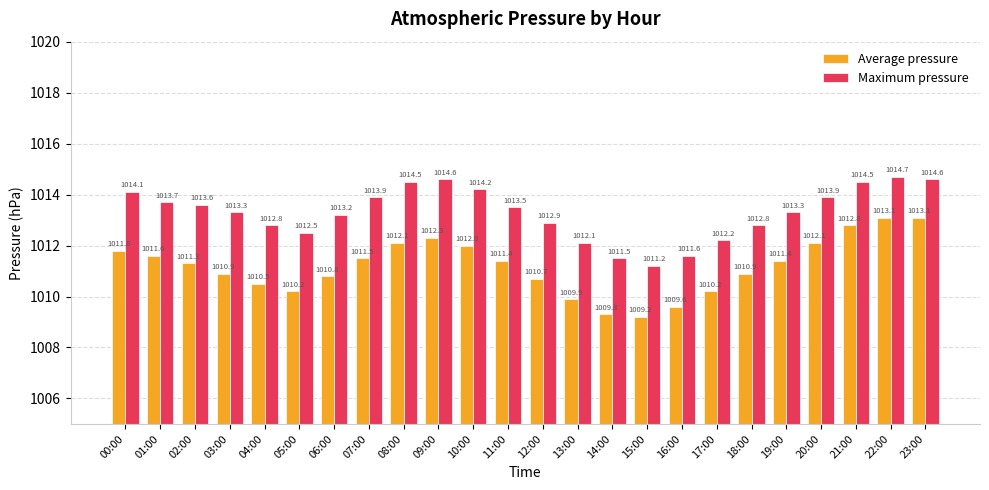

Which series has the largest range (max minus min)?

Average pressure